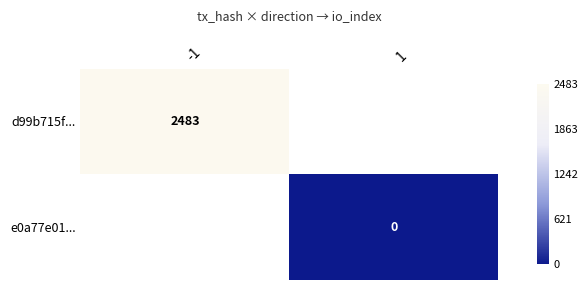

Is the value of d99b715f... at -1 greater than the value of e0a77e01... at 1?

Yes